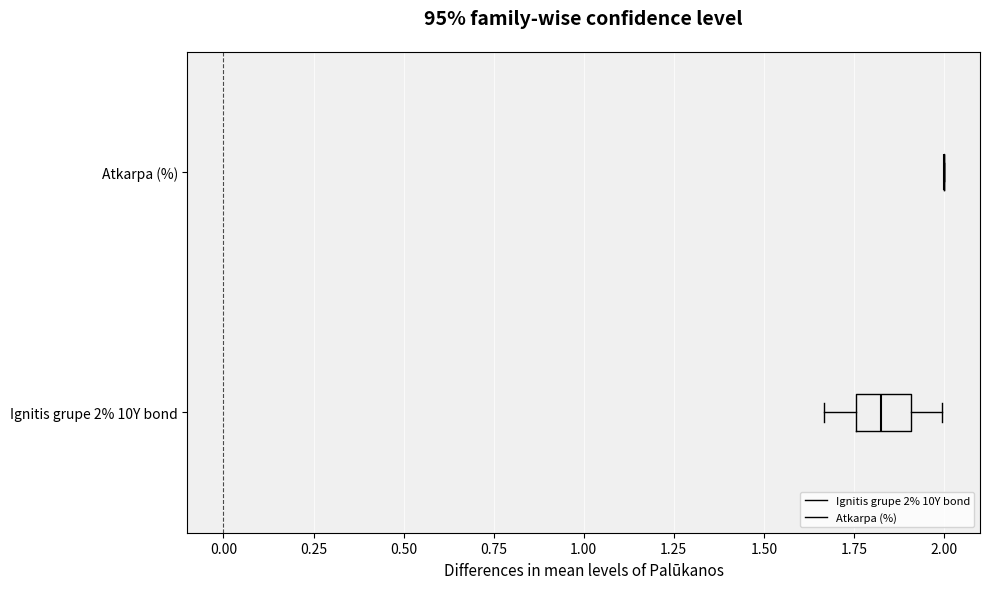

Reading bottom to top, transcribe this box plot: for each box, give where its median line is, the range the box spans, and where its two whiskers end, as read against the x-axis. The values are not printed on the chart, so give them approximately, as read against the axis.

Ignitis grupe 2% 10Y bond: median 1.85, box 1.75 to 1.90, whiskers 1.65 to 2.00
Atkarpa (%): box collapsed to a line at 2.00, whiskers 2.00 to 2.00